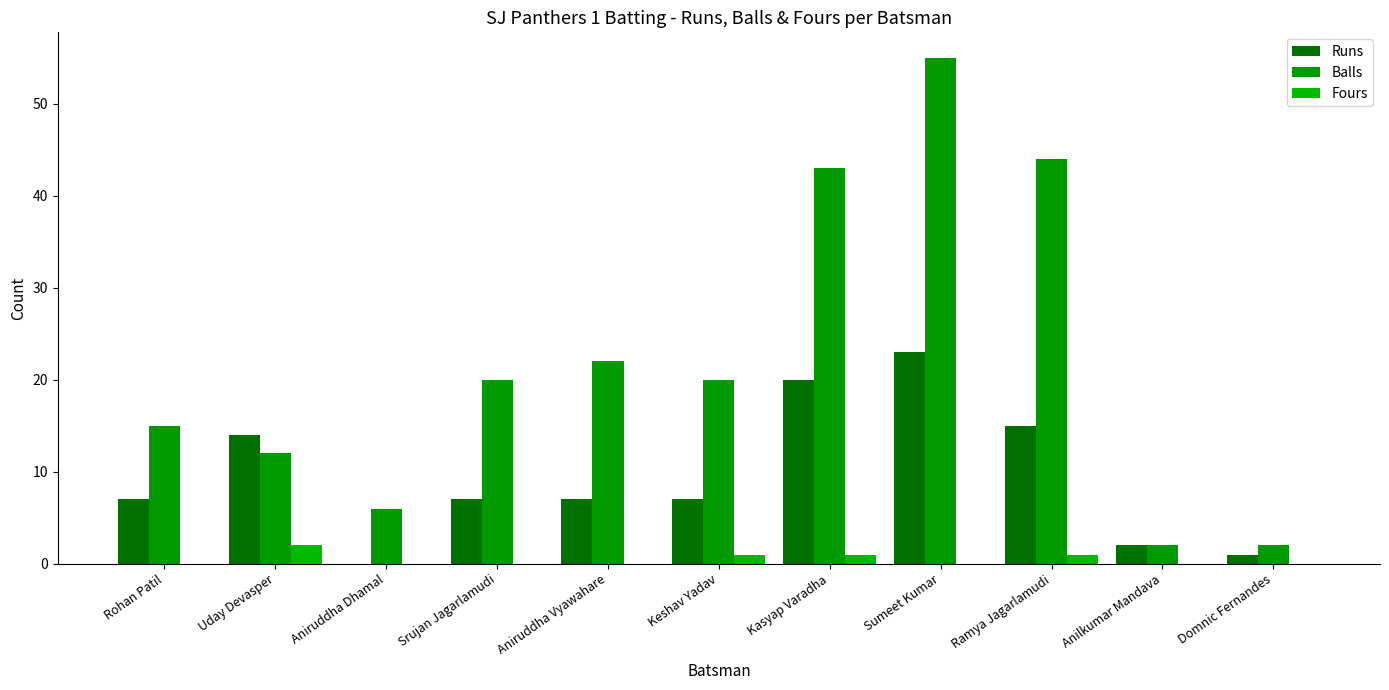

Is it true that Runs equals 15 at Ramya Jagarlamudi?

True